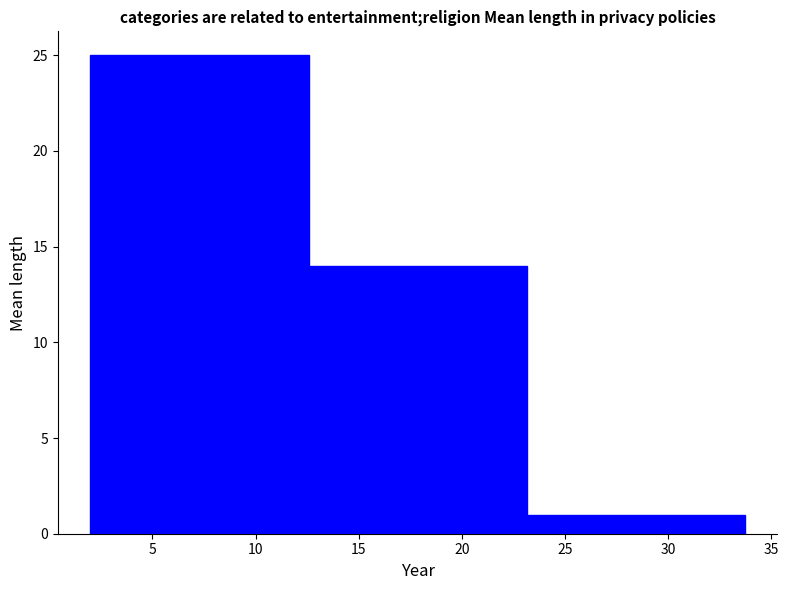

Reading left to right, transcribe this chart: for each bar, give the range it covers on the x-axis and its height. Neither the bar edges nor the heights are printed on the chart, so give them approximately, as read against the axes.

2.0 to 12.5: 25
12.5 to 23.0: 14
23.0 to 33.5: 1